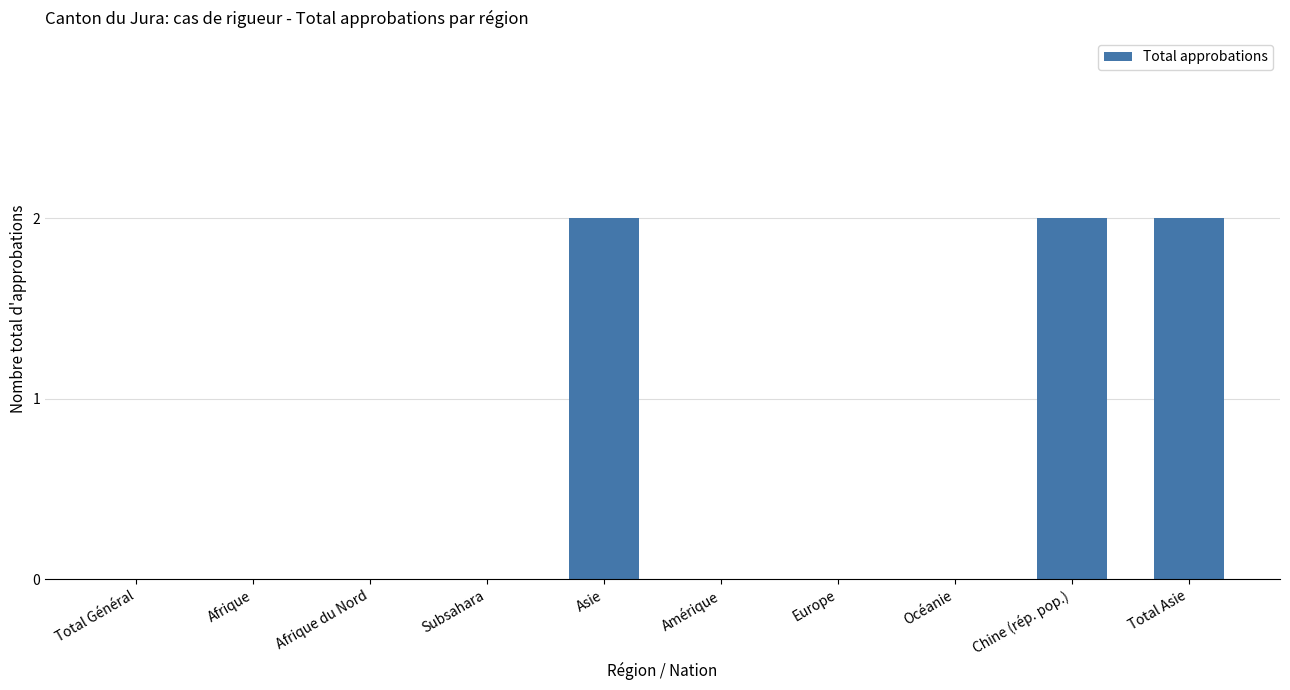

What is the sum of all values?

6